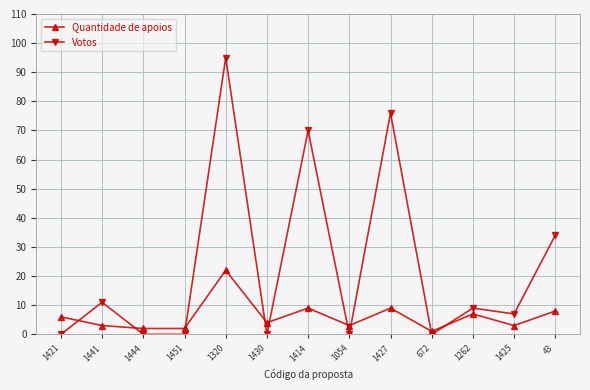

True or false: Votos has more than 1 points higher than both neighbors.

True